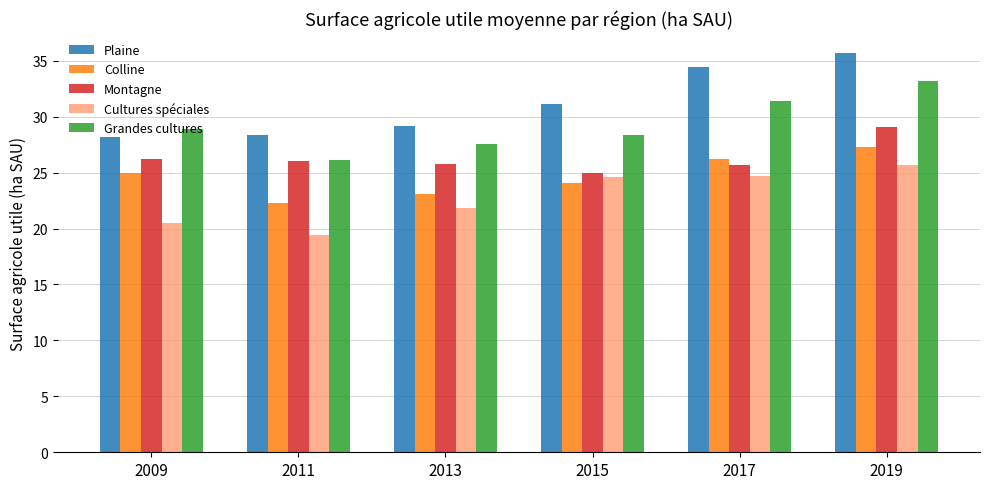

Which category has the lowest value in the Colline series?

2011